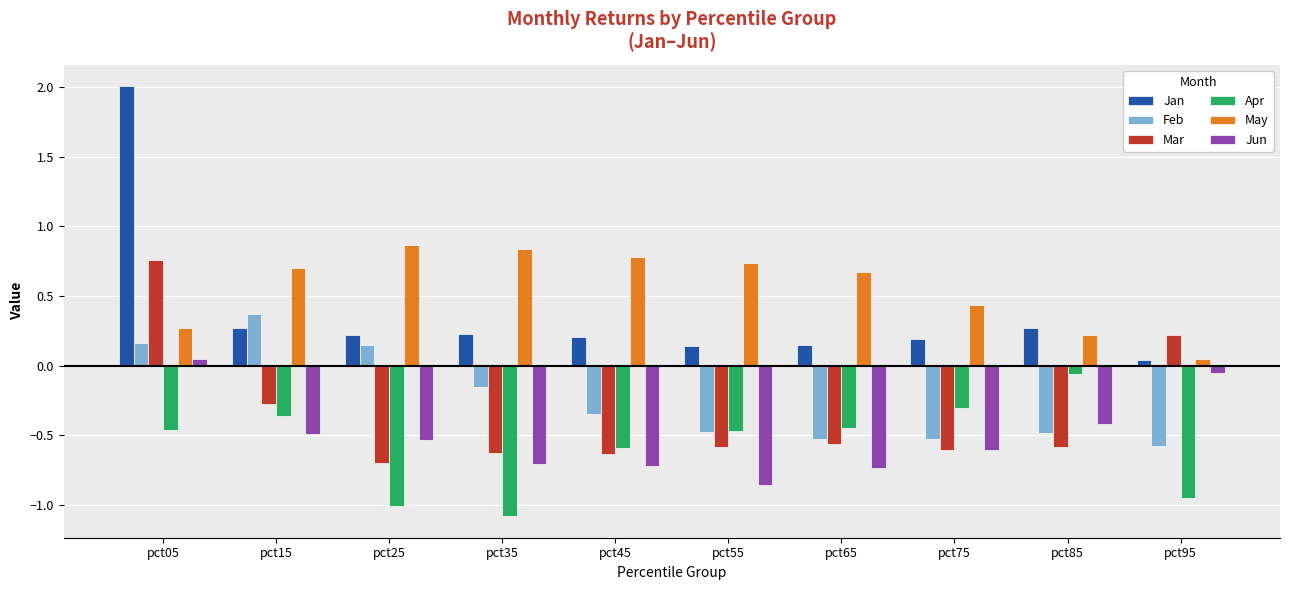

At how many categories does at least one series exceed 0?

10